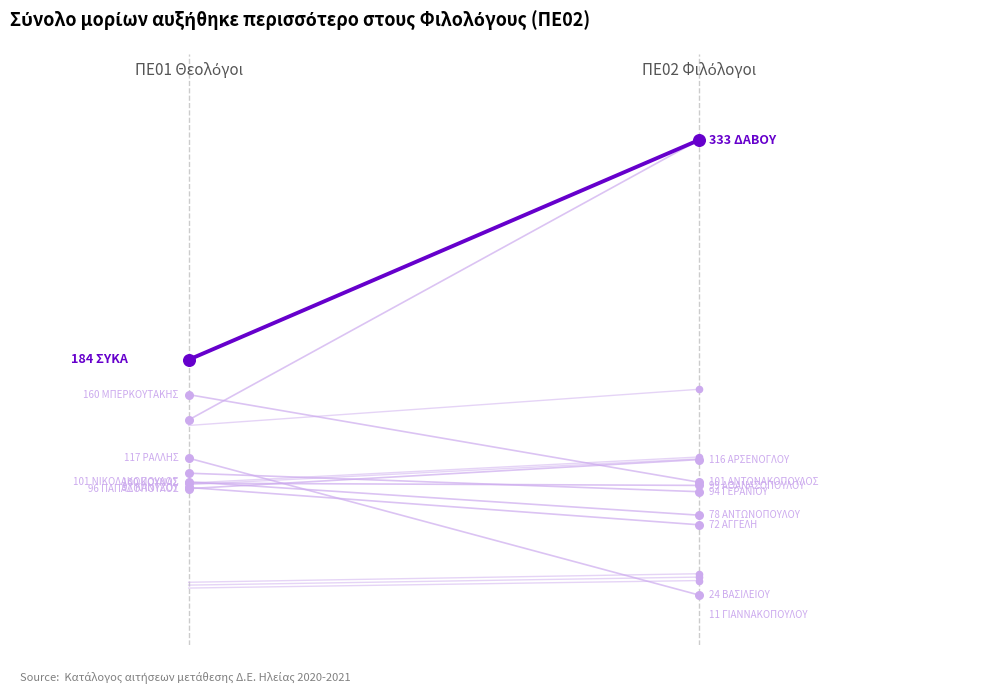

At which category is the sum across all series the highest?

1